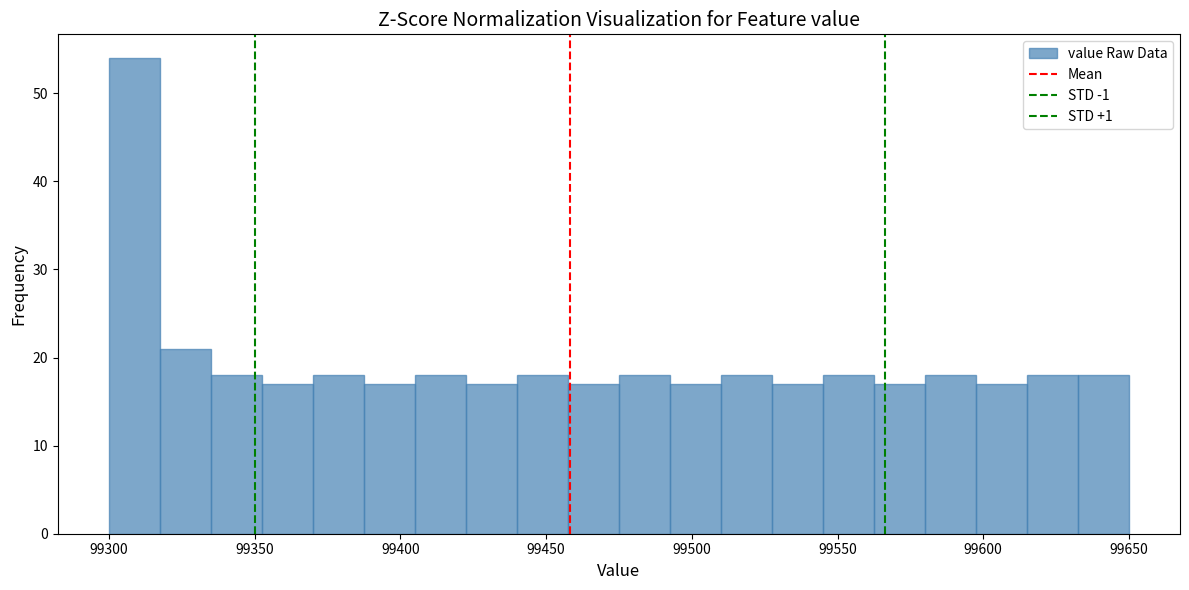

Around what value on the x-axis is the tallest bar? Give the approximate position of its centre, as read against the axis.

99310